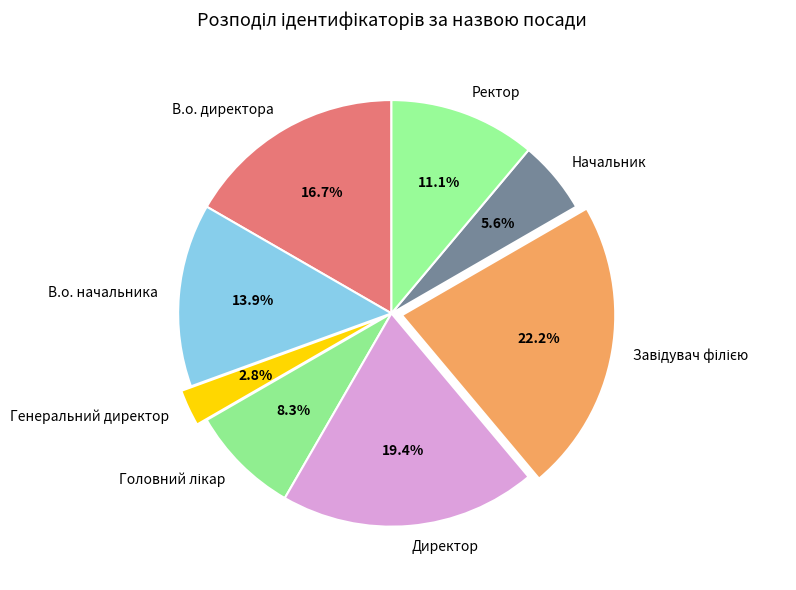

Which has a higher value, Ректор or Генеральний директор?

Ректор